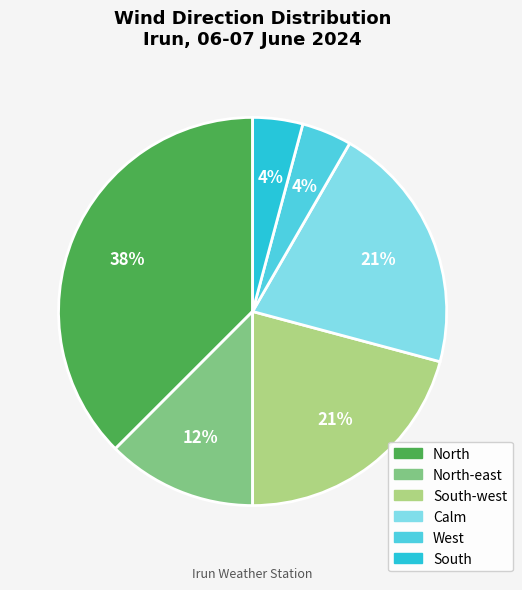

To the nearest percent, what is the average slice percentage?

17%